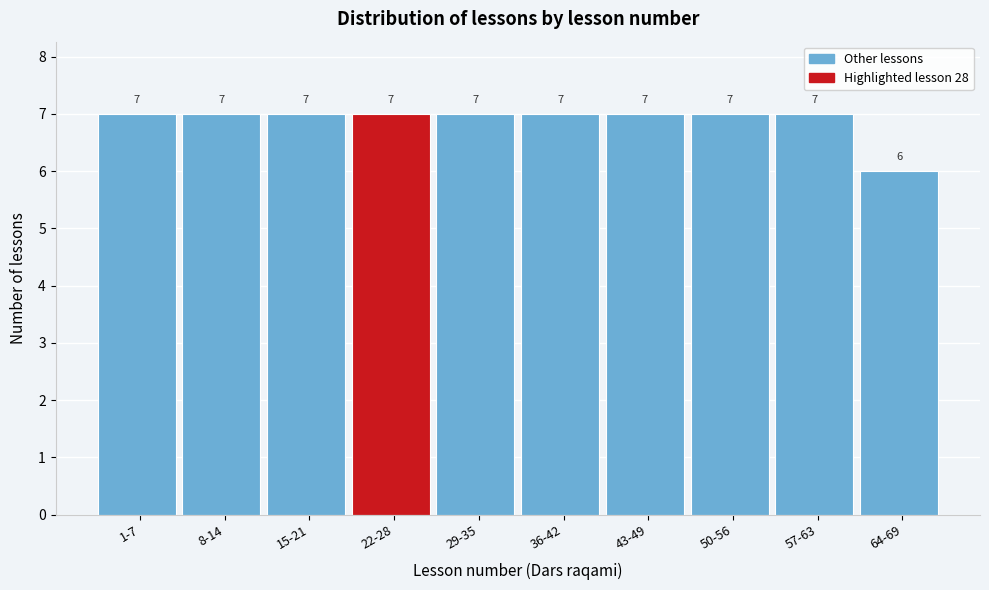

Reading left to right, what are all the values shown in this chart?

1-7=7	8-14=7	15-21=7	22-28=7	29-35=7	36-42=7	43-49=7	50-56=7	57-63=7	64-69=6